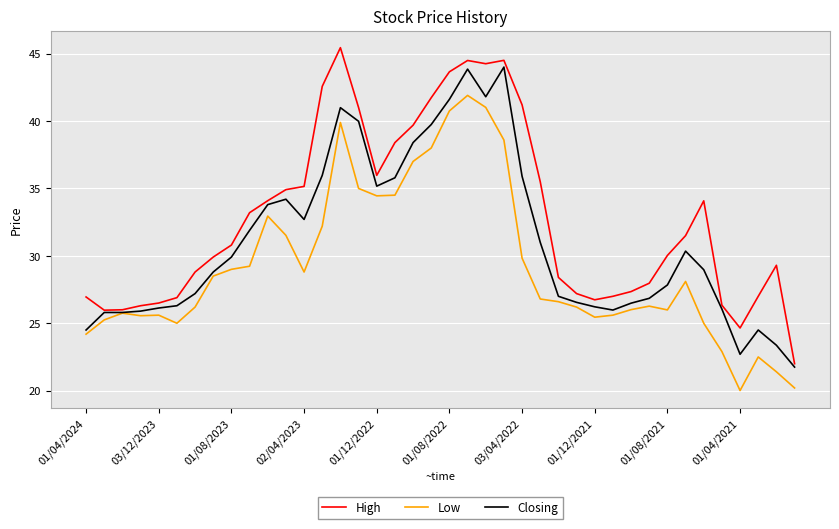

Rank the series by their maximum value, from highest to lowest.

High, Closing, Low